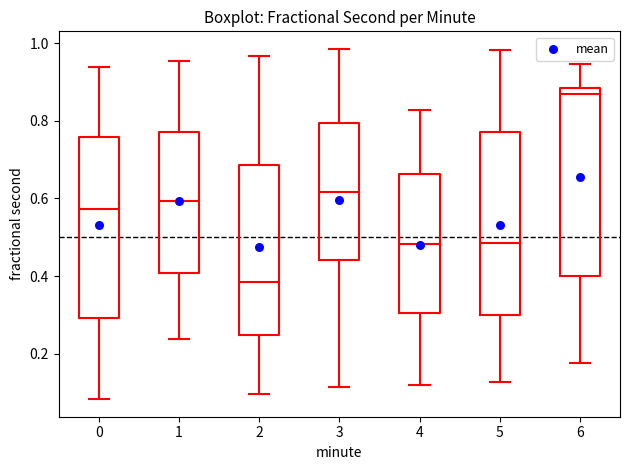

Where does the lower whisker of the box at x = 3 end on the y-axis? The values are not printed on the chart, so give them approximately, as read against the axis.

0.12